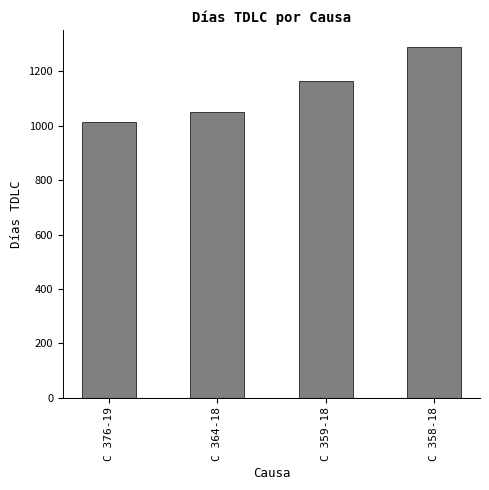

What is the label of the 4th bar from the left?

C 358-18